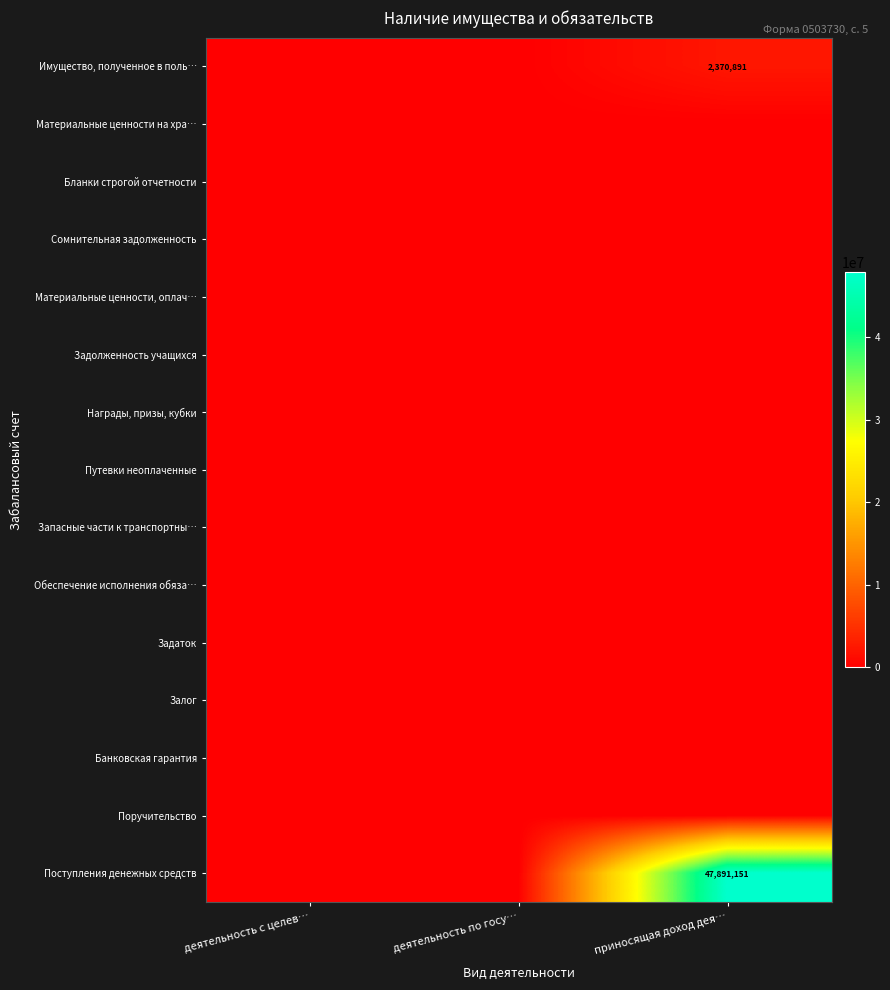

Rank the categories by Запасные части к транспортны… value from highest to lowest.

деятельность с целев…, деятельность по госу…, приносящая доход дея…